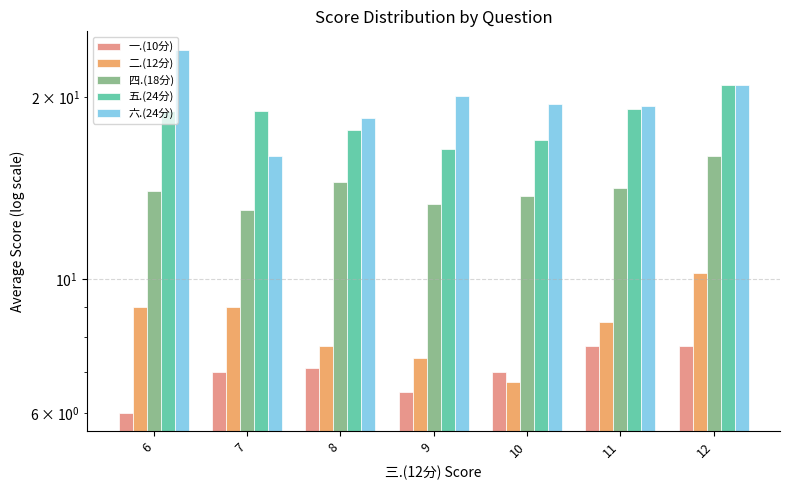

Reading left to right, extract all data points from this chart.

一.(10分): 6=6.0	7=7.0	8=7.1	9=6.5	10=7.0	11=7.8	12=7.8
二.(12分): 6=9.0	7=9.0	8=7.8	9=7.4	10=6.8	11=8.5	12=10.2
四.(18分): 6=14.0	7=13.0	8=14.5	9=13.3	10=13.8	11=14.1	12=16.0
五.(24分): 6=19.0	7=19.0	8=17.6	9=16.4	10=17.0	11=19.1	12=21.0
六.(24分): 6=24.0	7=16.0	8=18.5	9=20.1	10=19.5	11=19.4	12=21.0